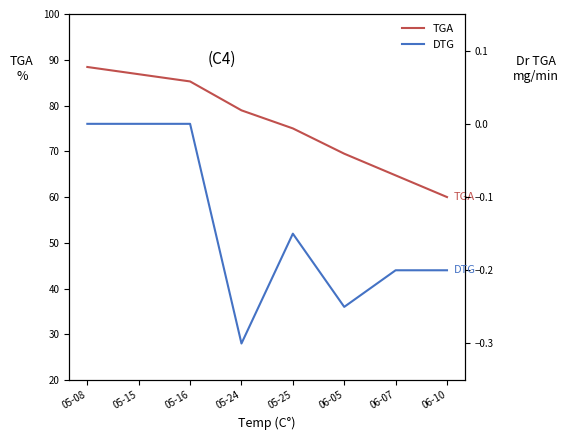

Reading right to left, extract all data points from this chart.

TGA: 60.0	64.7	69.5	75.0	78.9	85.3	86.8	88.4
DTG: -0.2	-0.2	-0.2	-0.1	-0.3	0.0	0.0	0.0